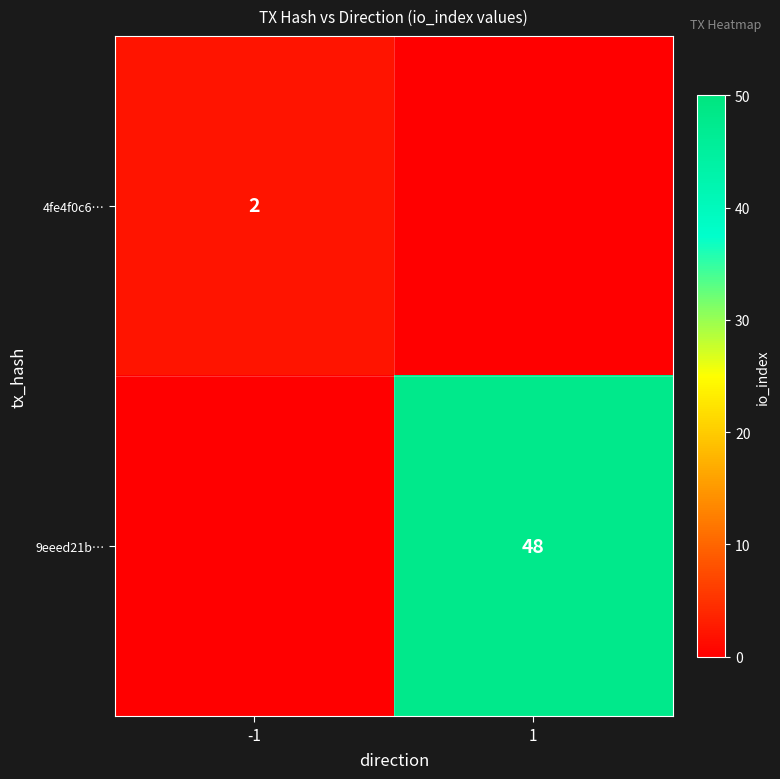

Is it true that 4fe4f0c6… equals 3 at -1?

False